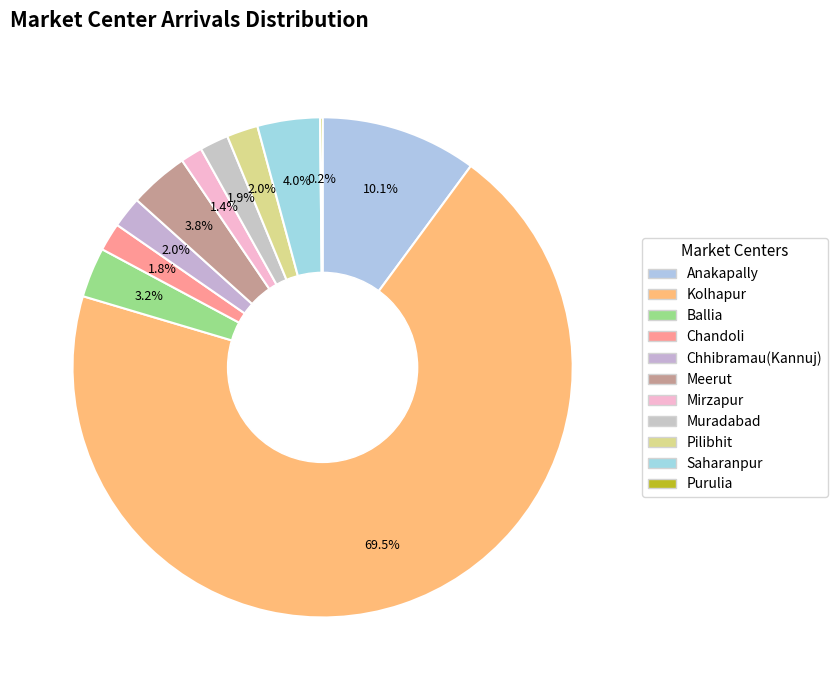

To the nearest percent, what is the difference between the Anakapally and Mirzapur slice percentages?

9%